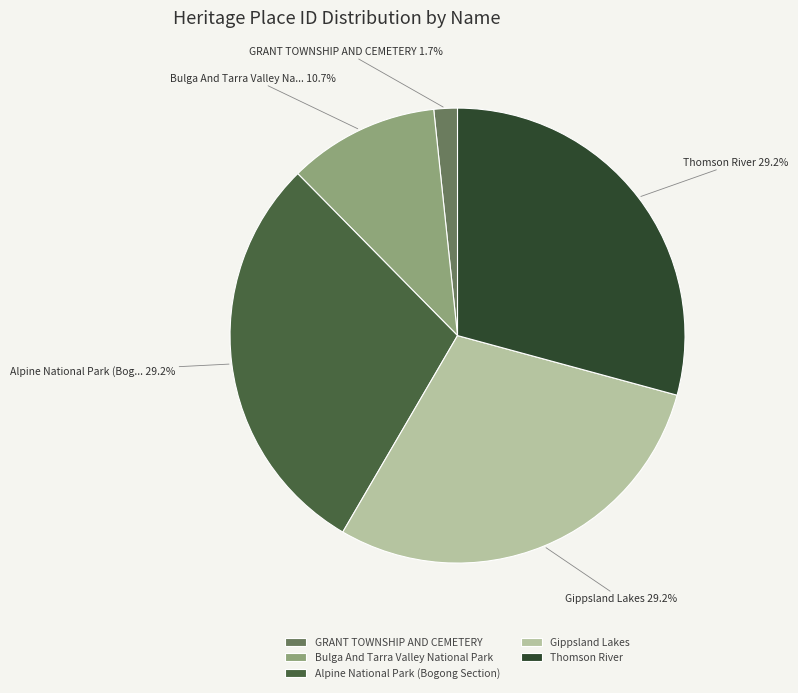

Is there a majority slice in this chart?

No